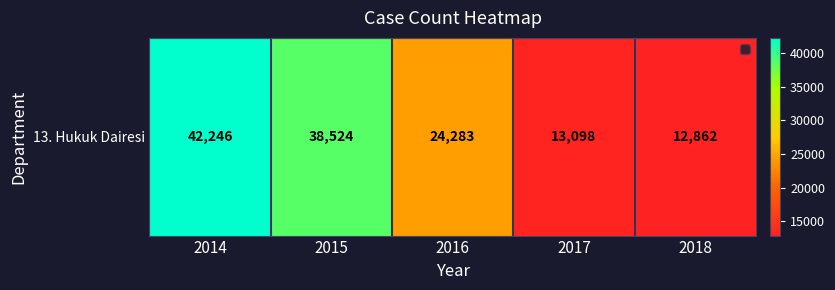

Approximately how many times larger is the value at 2014 compared to 2017?

3.2